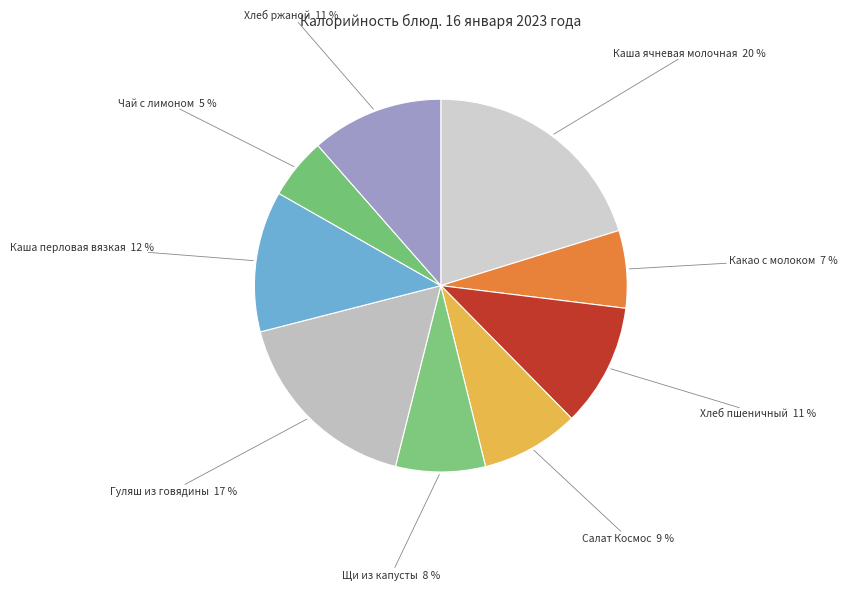

Which category has the biggest portion of the pie?

Каша ячневая молочная